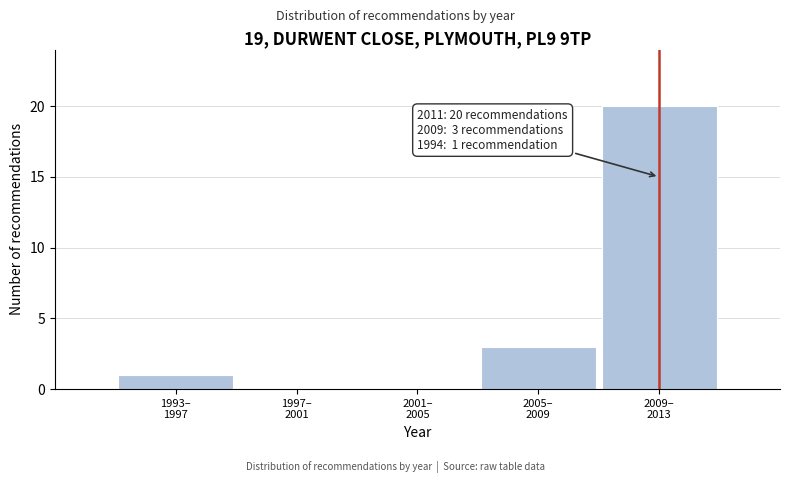

What is the sum of all values?

24